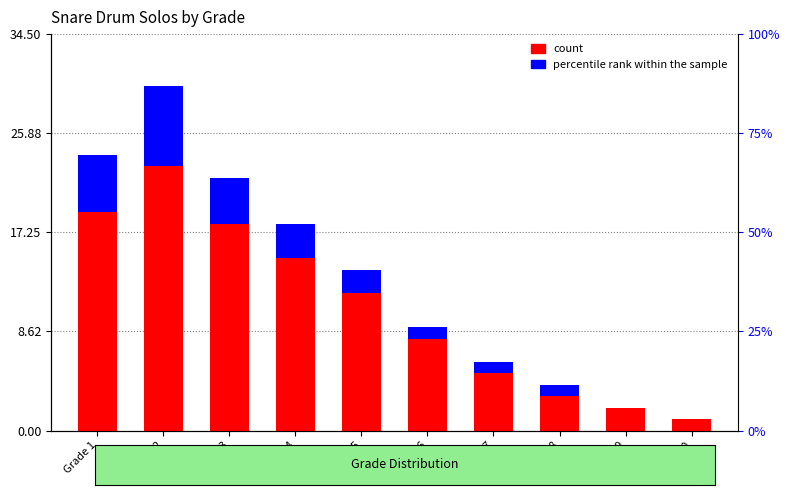

Is the value of percentile rank within the sample at Grade 2 greater than the value of count at Grade 7?

Yes